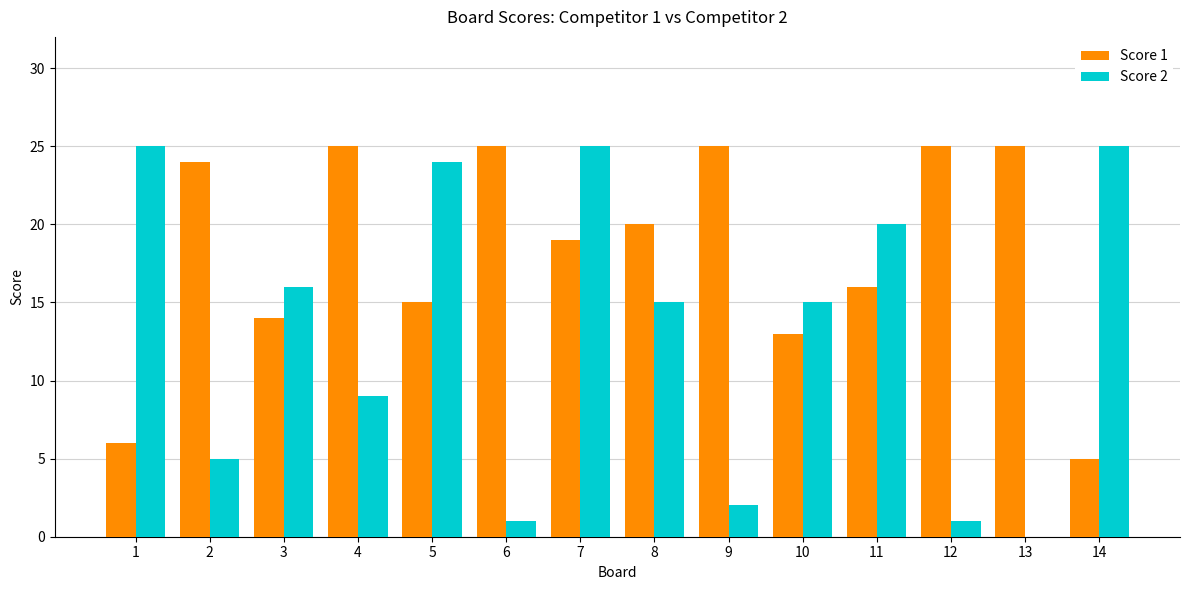

Are the bars horizontal?

No